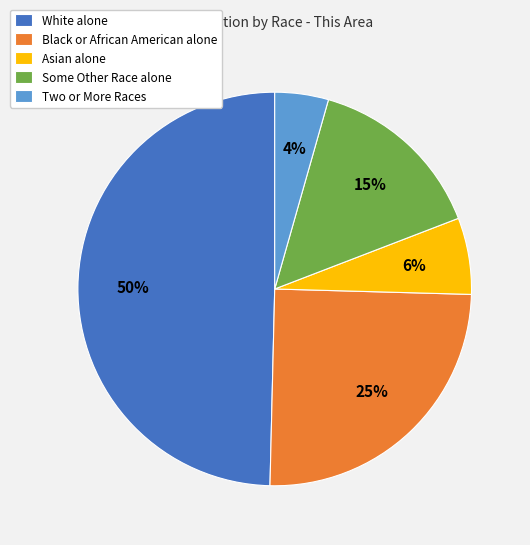

To the nearest percent, what portion does Some Other Race alone represent?

15%